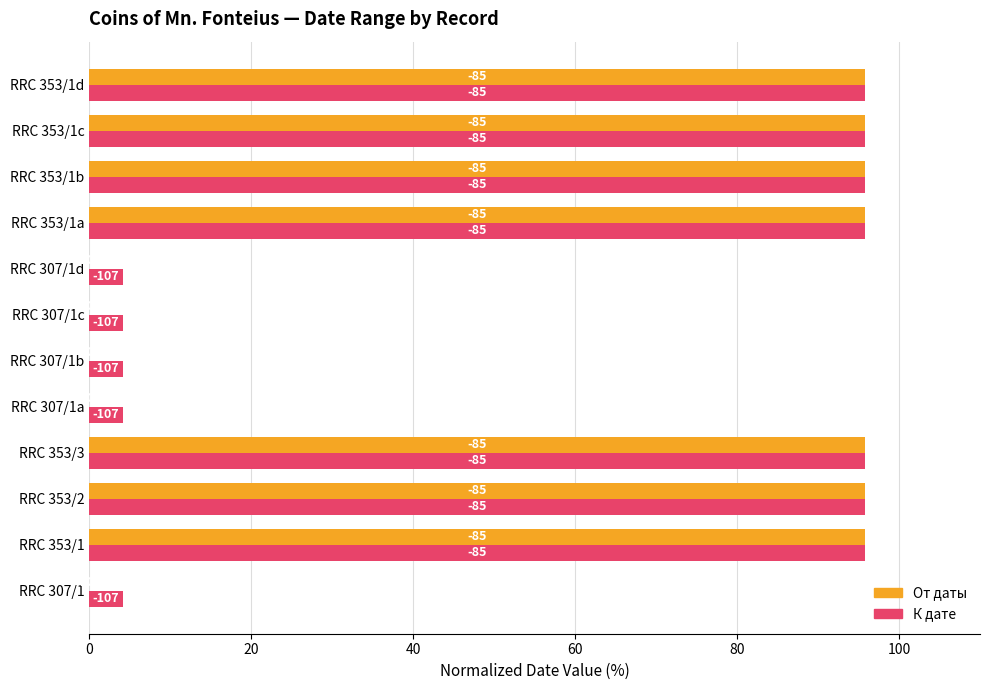

What are all the series names shown in the legend?

От даты, К дате